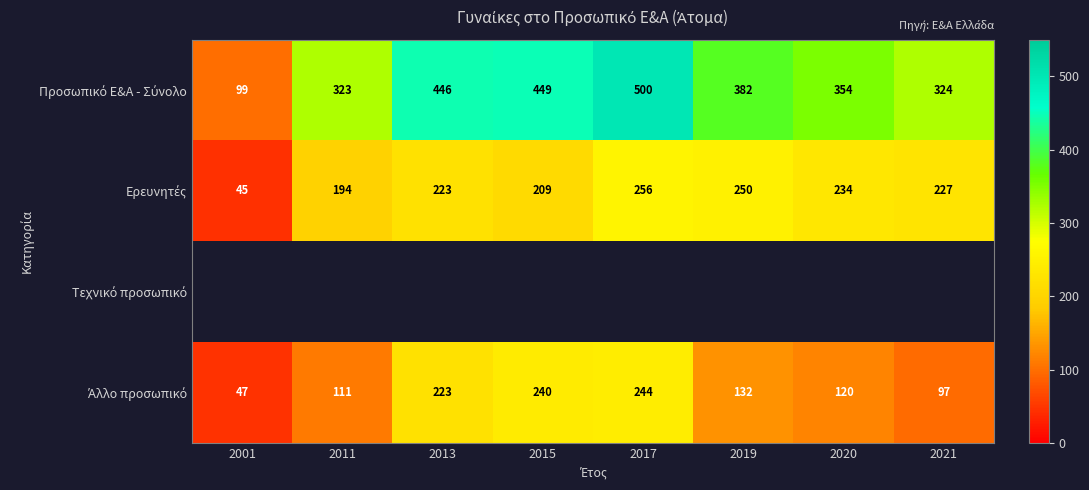

At which label is Ερευνητές closest to 150?

2011